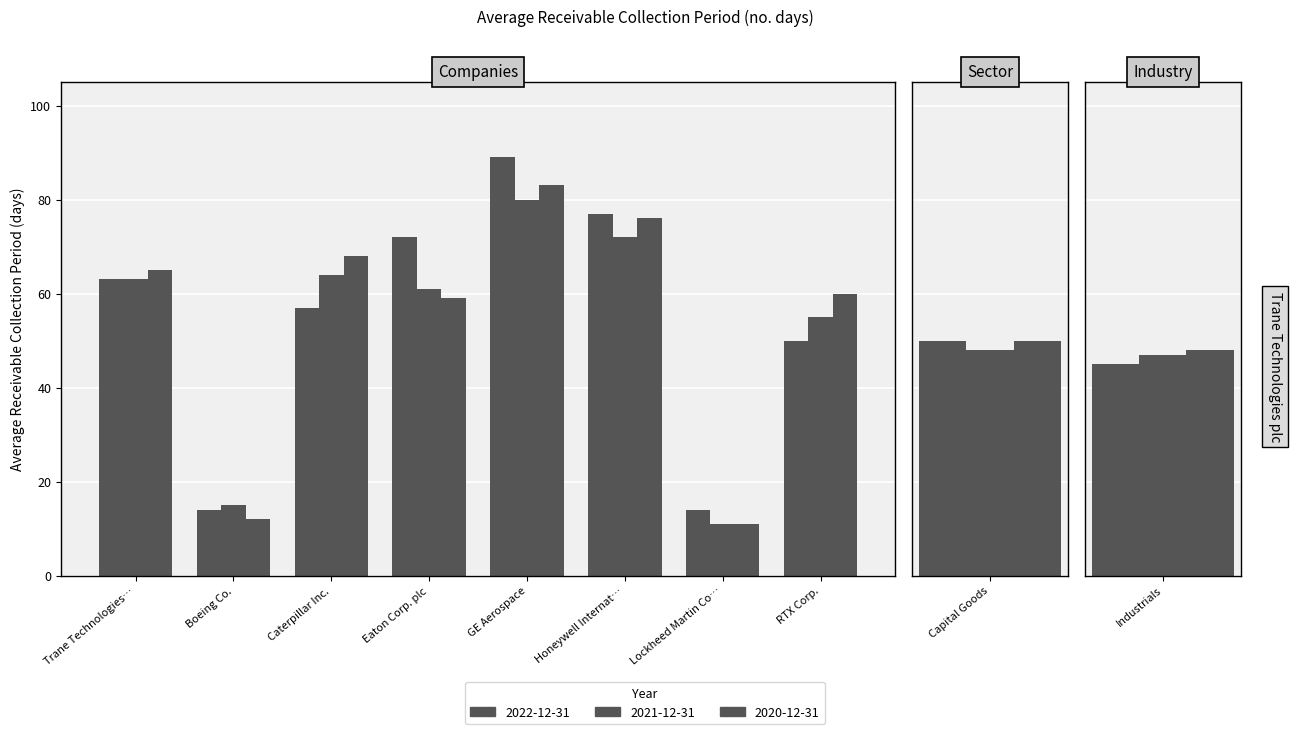

What is the label of the 7th bar from the right?

Eaton Corp. plc